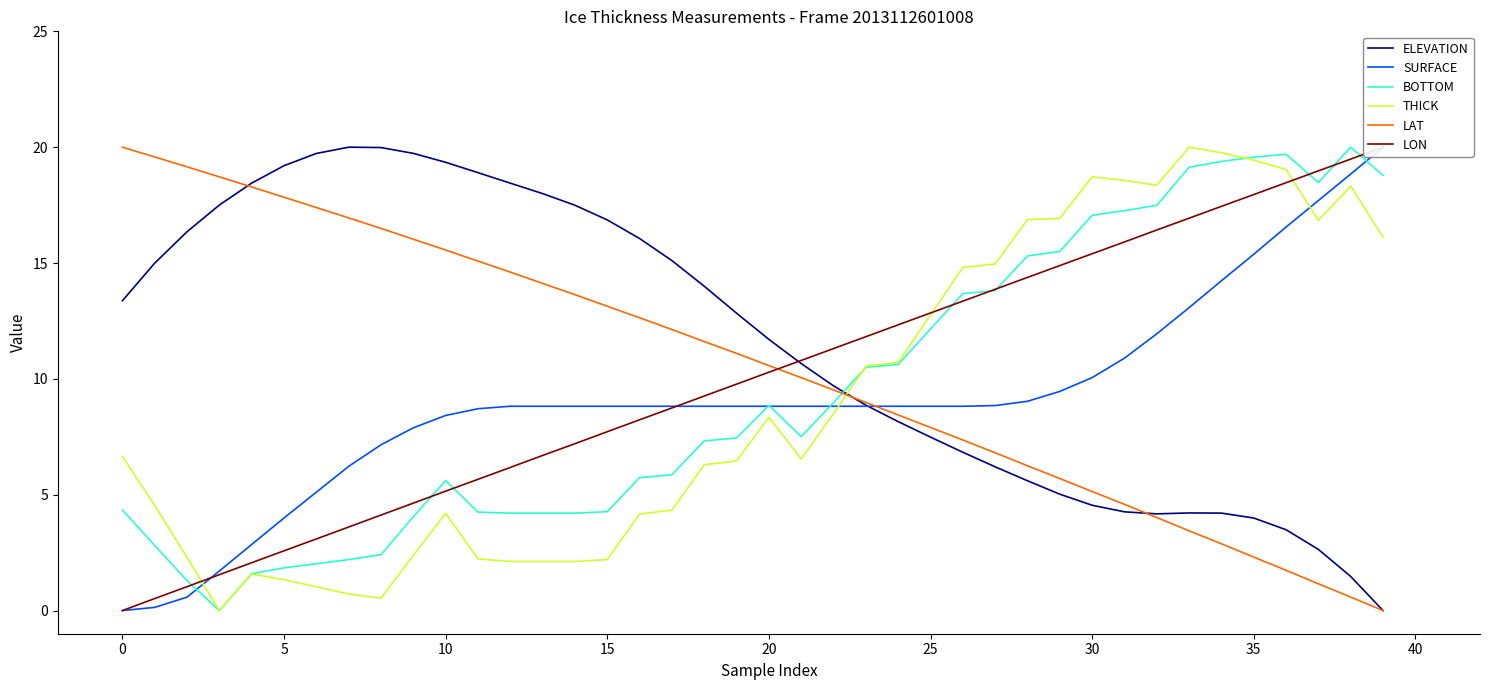

True or false: BOTTOM and LAT intersect in this chart.

True